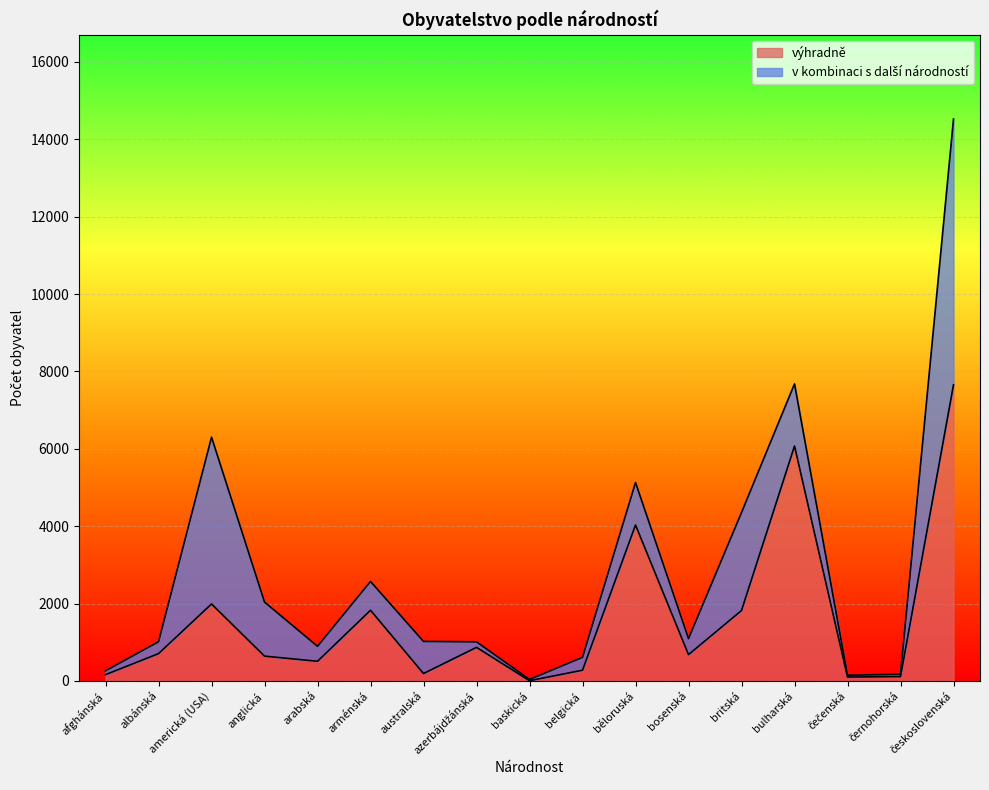

What is the sum of all values?

27634